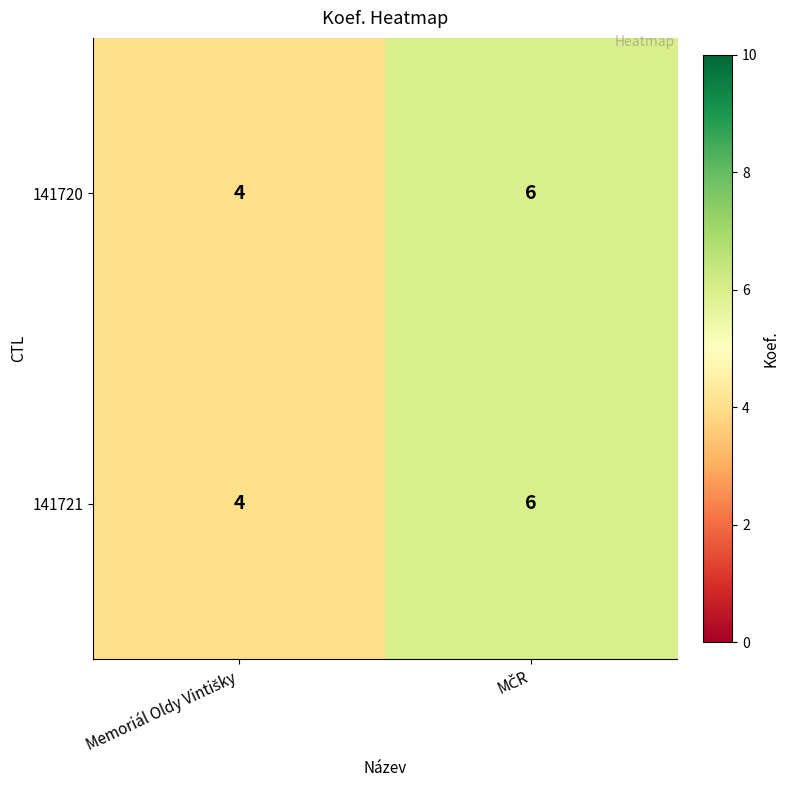

What is the maximum value for 141720?

6